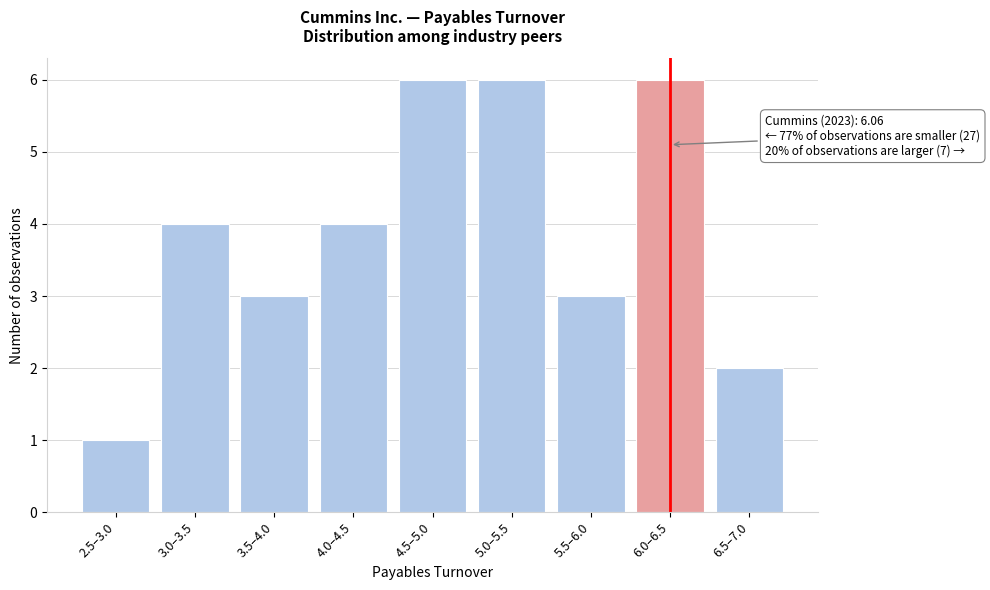

Reading left to right, what are all the values shown in this chart?

2.5–3.0=1	3.0–3.5=4	3.5–4.0=3	4.0–4.5=4	4.5–5.0=6	5.0–5.5=6	5.5–6.0=3	6.0–6.5=6	6.5–7.0=2